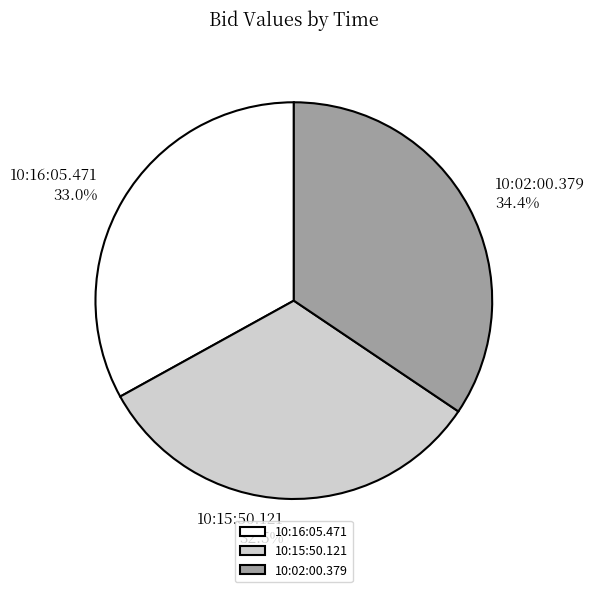

What is the total percentage of 10:02:00.379 and 10:16:05.471?

67.5%